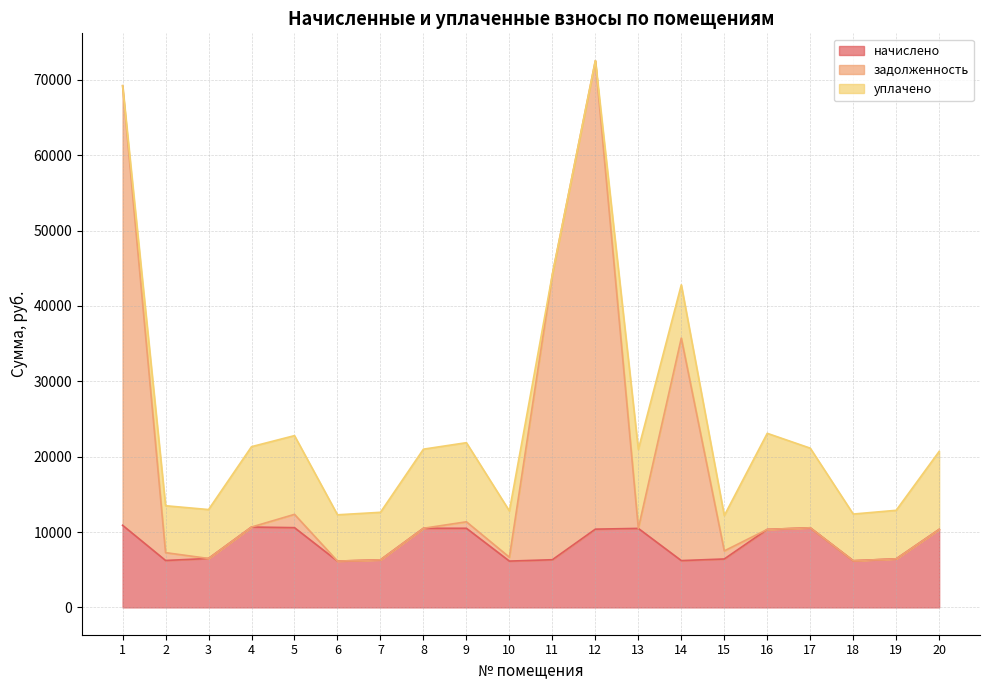

What is the value of the начислено point at the 2nd from the left?

6226.6